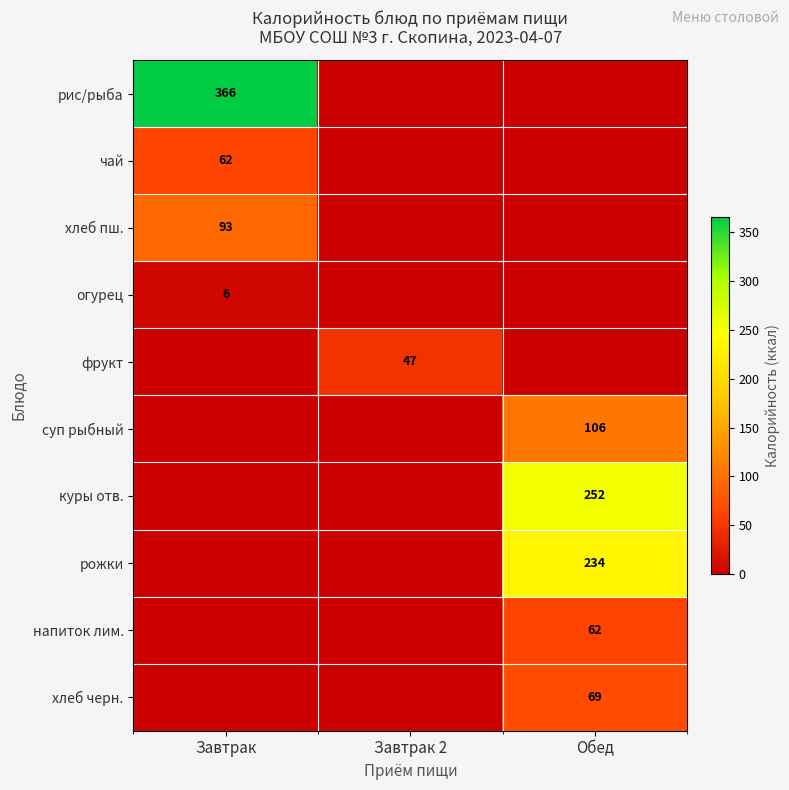

The суп рыбный series shows 106.0 at Обед. True or false?

True